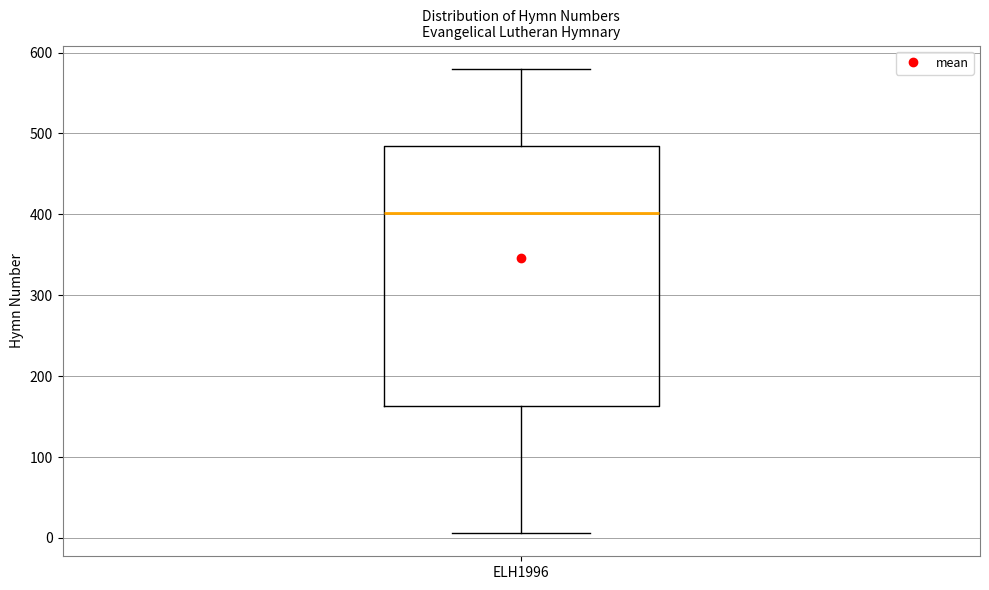

Read this box plot against the y-axis: the position of the median line, the range covered by the box, and the ends of both whiskers. The values are not printed on the chart, so give them approximately, as read against the axis.

median 400, box 160 to 480, whiskers 10 to 580